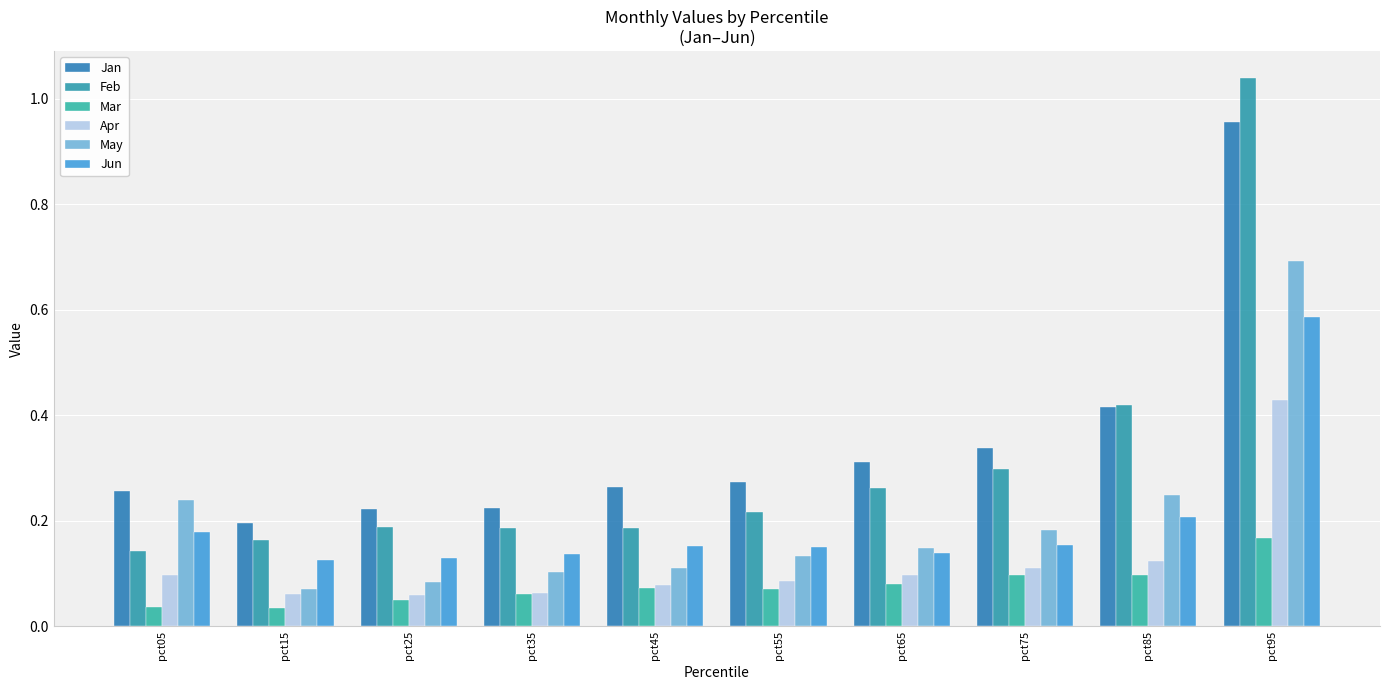

What are all the series names shown in the legend?

Jan, Feb, Mar, Apr, May, Jun